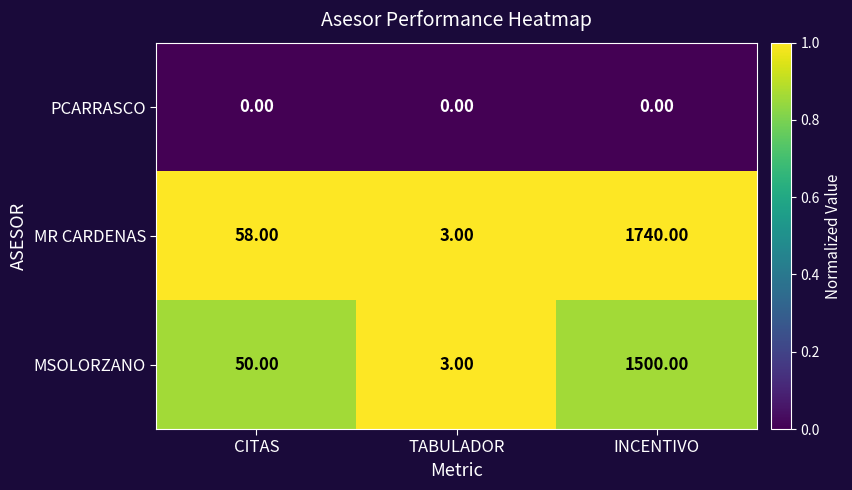

Rank the series by their maximum value, from lowest to highest.

PCARRASCO, MSOLORZANO, MR CARDENAS